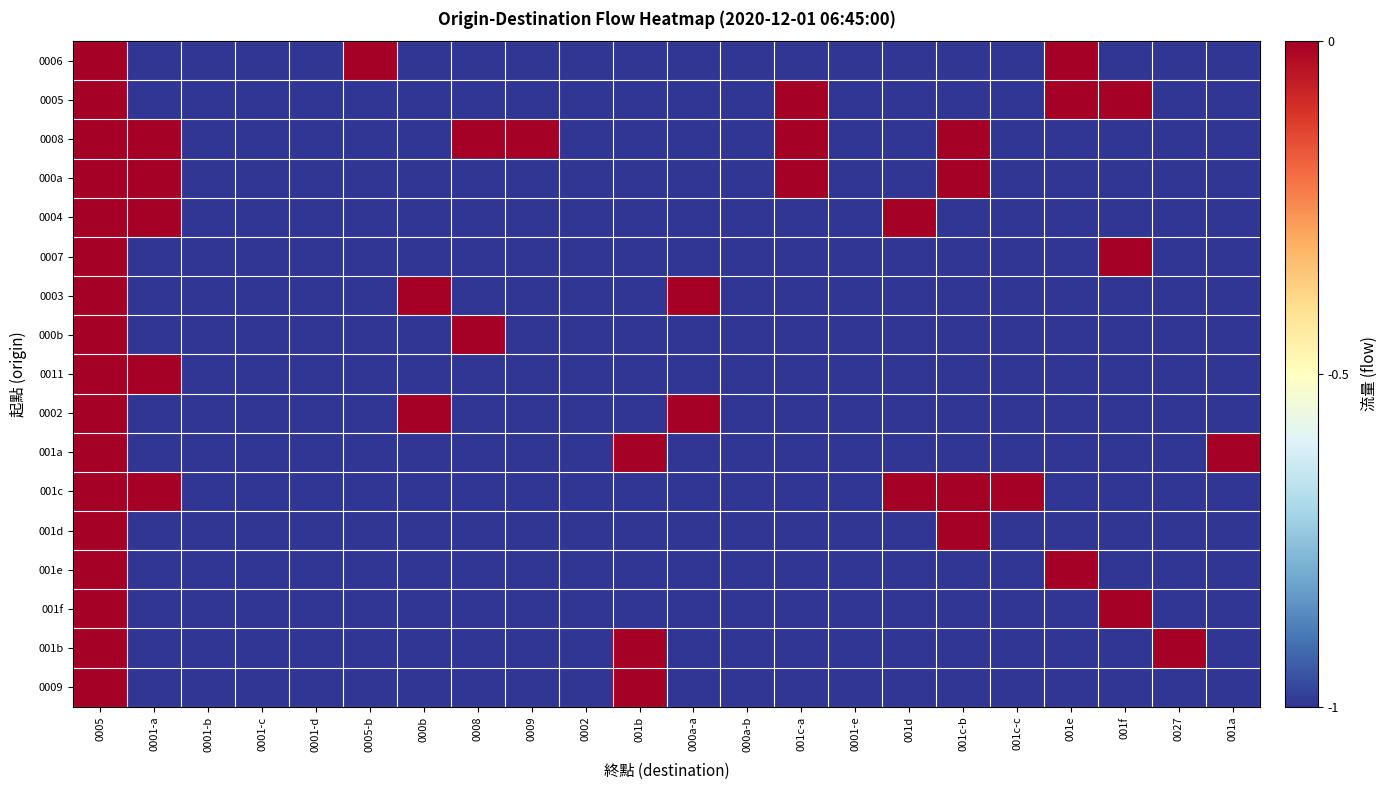

Reading left to right, transcribe all the data shown in this chart.

0006: 0005=0	0001-a=-1	0001-b=-1	0001-c=-1	0001-d=-1	0005-b=0	000b=-1	0008=-1	0009=-1	0002=-1	001b=-1	000a-a=-1	000a-b=-1	001c-a=-1	0001-e=-1	001d=-1	001c-b=-1	001c-c=-1	001e=0	001f=-1	0027=-1	001a=-1
0005: 0005=0	0001-a=-1	0001-b=-1	0001-c=-1	0001-d=-1	0005-b=-1	000b=-1	0008=-1	0009=-1	0002=-1	001b=-1	000a-a=-1	000a-b=-1	001c-a=0	0001-e=-1	001d=-1	001c-b=-1	001c-c=-1	001e=0	001f=0	0027=-1	001a=-1
0008: 0005=0	0001-a=0	0001-b=-1	0001-c=-1	0001-d=-1	0005-b=-1	000b=-1	0008=0	0009=0	0002=-1	001b=-1	000a-a=-1	000a-b=-1	001c-a=0	0001-e=-1	001d=-1	001c-b=0	001c-c=-1	001e=-1	001f=-1	0027=-1	001a=-1
000a: 0005=0	0001-a=0	0001-b=-1	0001-c=-1	0001-d=-1	0005-b=-1	000b=-1	0008=-1	0009=-1	0002=-1	001b=-1	000a-a=-1	000a-b=-1	001c-a=0	0001-e=-1	001d=-1	001c-b=0	001c-c=-1	001e=-1	001f=-1	0027=-1	001a=-1
0004: 0005=0	0001-a=0	0001-b=-1	0001-c=-1	0001-d=-1	0005-b=-1	000b=-1	0008=-1	0009=-1	0002=-1	001b=-1	000a-a=-1	000a-b=-1	001c-a=-1	0001-e=-1	001d=0	001c-b=-1	001c-c=-1	001e=-1	001f=-1	0027=-1	001a=-1
0007: 0005=0	0001-a=-1	0001-b=-1	0001-c=-1	0001-d=-1	0005-b=-1	000b=-1	0008=-1	0009=-1	0002=-1	001b=-1	000a-a=-1	000a-b=-1	001c-a=-1	0001-e=-1	001d=-1	001c-b=-1	001c-c=-1	001e=-1	001f=0	0027=-1	001a=-1
0003: 0005=0	0001-a=-1	0001-b=-1	0001-c=-1	0001-d=-1	0005-b=-1	000b=0	0008=-1	0009=-1	0002=-1	001b=-1	000a-a=0	000a-b=-1	001c-a=-1	0001-e=-1	001d=-1	001c-b=-1	001c-c=-1	001e=-1	001f=-1	0027=-1	001a=-1
000b: 0005=0	0001-a=-1	0001-b=-1	0001-c=-1	0001-d=-1	0005-b=-1	000b=-1	0008=0	0009=-1	0002=-1	001b=-1	000a-a=-1	000a-b=-1	001c-a=-1	0001-e=-1	001d=-1	001c-b=-1	001c-c=-1	001e=-1	001f=-1	0027=-1	001a=-1
0011: 0005=0	0001-a=0	0001-b=-1	0001-c=-1	0001-d=-1	0005-b=-1	000b=-1	0008=-1	0009=-1	0002=-1	001b=-1	000a-a=-1	000a-b=-1	001c-a=-1	0001-e=-1	001d=-1	001c-b=-1	001c-c=-1	001e=-1	001f=-1	0027=-1	001a=-1
0002: 0005=0	0001-a=-1	0001-b=-1	0001-c=-1	0001-d=-1	0005-b=-1	000b=0	0008=-1	0009=-1	0002=-1	001b=-1	000a-a=0	000a-b=-1	001c-a=-1	0001-e=-1	001d=-1	001c-b=-1	001c-c=-1	001e=-1	001f=-1	0027=-1	001a=-1
001a: 0005=0	0001-a=-1	0001-b=-1	0001-c=-1	0001-d=-1	0005-b=-1	000b=-1	0008=-1	0009=-1	0002=-1	001b=0	000a-a=-1	000a-b=-1	001c-a=-1	0001-e=-1	001d=-1	001c-b=-1	001c-c=-1	001e=-1	001f=-1	0027=-1	001a=0
001c: 0005=0	0001-a=0	0001-b=-1	0001-c=-1	0001-d=-1	0005-b=-1	000b=-1	0008=-1	0009=-1	0002=-1	001b=-1	000a-a=-1	000a-b=-1	001c-a=-1	0001-e=-1	001d=0	001c-b=0	001c-c=0	001e=-1	001f=-1	0027=-1	001a=-1
001d: 0005=0	0001-a=-1	0001-b=-1	0001-c=-1	0001-d=-1	0005-b=-1	000b=-1	0008=-1	0009=-1	0002=-1	001b=-1	000a-a=-1	000a-b=-1	001c-a=-1	0001-e=-1	001d=-1	001c-b=0	001c-c=-1	001e=-1	001f=-1	0027=-1	001a=-1
001e: 0005=0	0001-a=-1	0001-b=-1	0001-c=-1	0001-d=-1	0005-b=-1	000b=-1	0008=-1	0009=-1	0002=-1	001b=-1	000a-a=-1	000a-b=-1	001c-a=-1	0001-e=-1	001d=-1	001c-b=-1	001c-c=-1	001e=0	001f=-1	0027=-1	001a=-1
001f: 0005=0	0001-a=-1	0001-b=-1	0001-c=-1	0001-d=-1	0005-b=-1	000b=-1	0008=-1	0009=-1	0002=-1	001b=-1	000a-a=-1	000a-b=-1	001c-a=-1	0001-e=-1	001d=-1	001c-b=-1	001c-c=-1	001e=-1	001f=0	0027=-1	001a=-1
001b: 0005=0	0001-a=-1	0001-b=-1	0001-c=-1	0001-d=-1	0005-b=-1	000b=-1	0008=-1	0009=-1	0002=-1	001b=0	000a-a=-1	000a-b=-1	001c-a=-1	0001-e=-1	001d=-1	001c-b=-1	001c-c=-1	001e=-1	001f=-1	0027=0	001a=-1
0009: 0005=0	0001-a=-1	0001-b=-1	0001-c=-1	0001-d=-1	0005-b=-1	000b=-1	0008=-1	0009=-1	0002=-1	001b=0	000a-a=-1	000a-b=-1	001c-a=-1	0001-e=-1	001d=-1	001c-b=-1	001c-c=-1	001e=-1	001f=-1	0027=-1	001a=-1